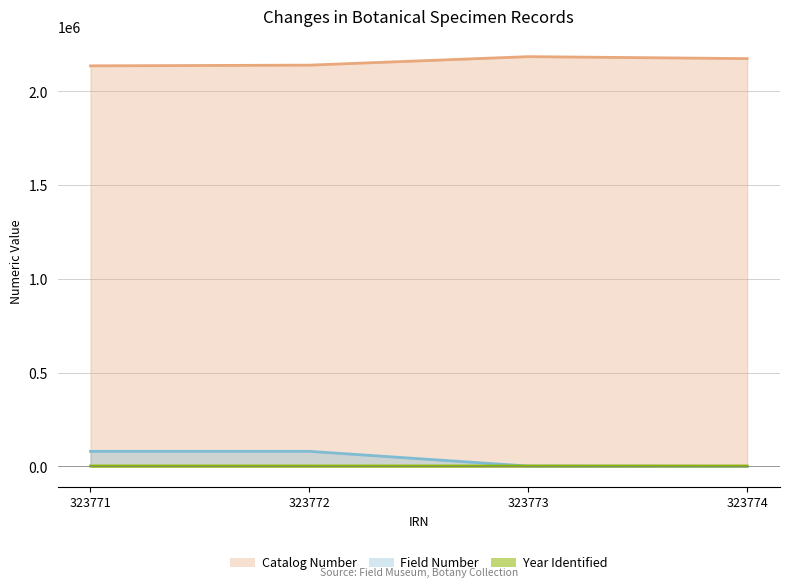

True or false: Catalog Number and Year Identified cross at least once.

False